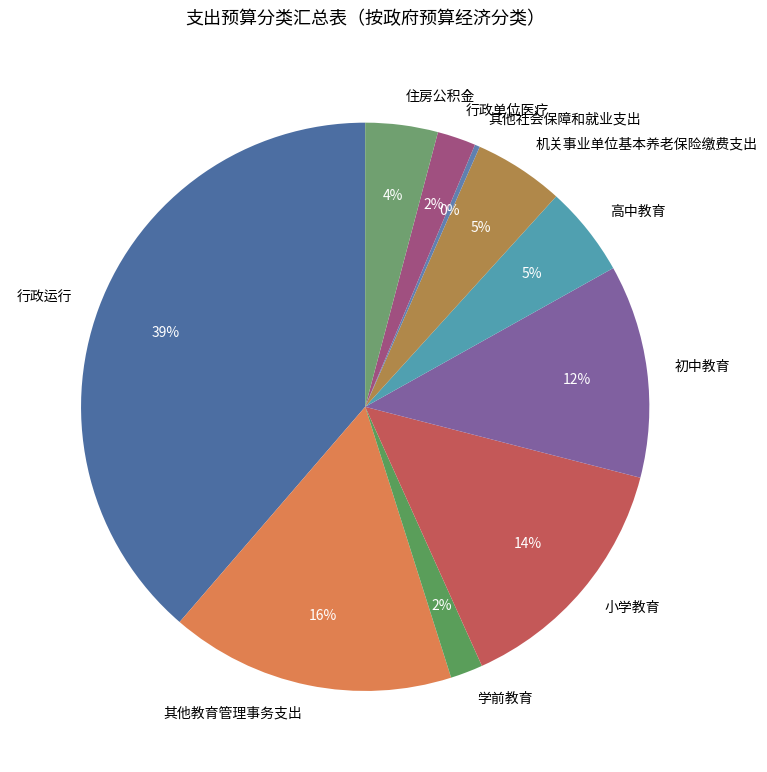

Is the sum of 学前教育 and 机关事业单位基本养老保险缴费支出 greater than half?

No